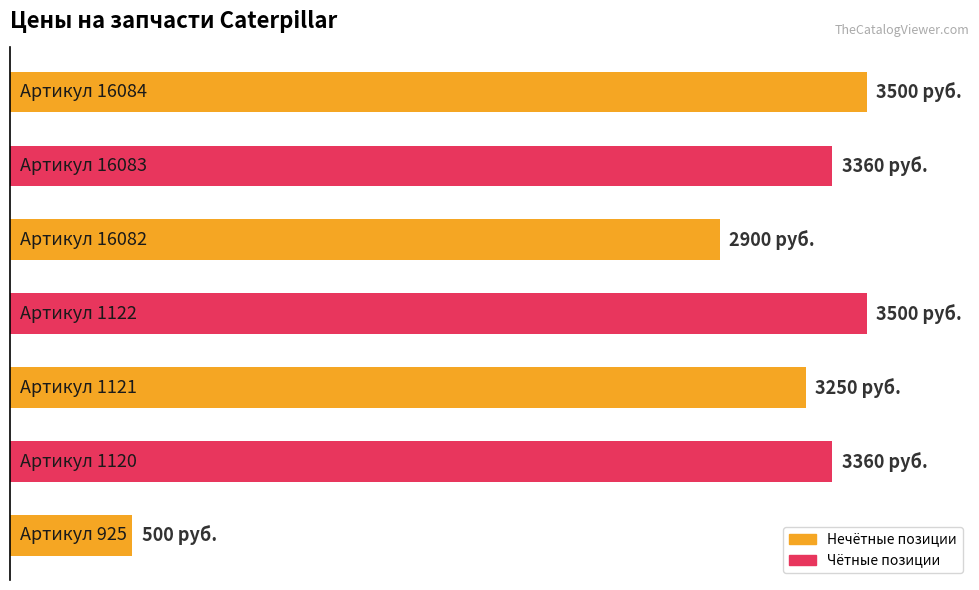

What is the smallest value displayed?

500